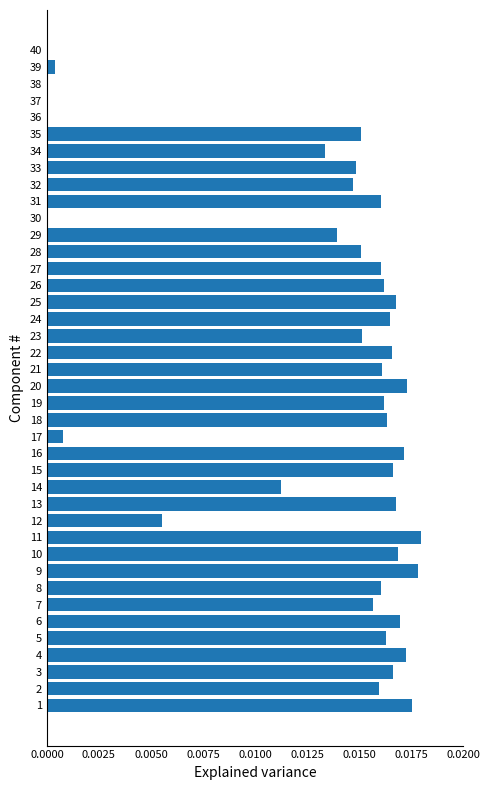

True or false: the data shows 0.0 at 24.

True